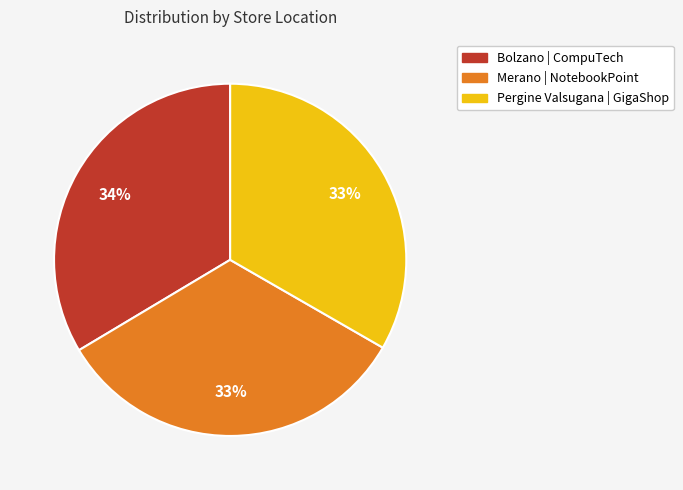

True or false: Pergine Valsugana | GigaShop accounts for 19% of the total.

False